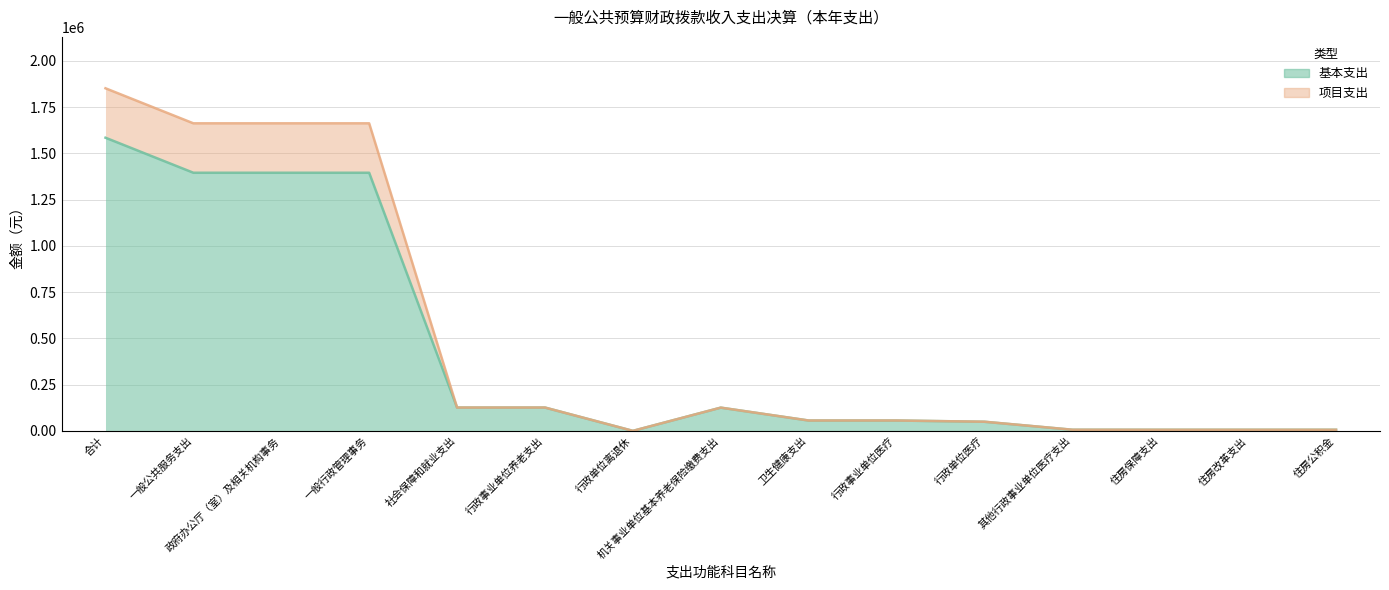

Is it true that 项目支出 equals 218742.6 at 机关事业单位基本养老保险缴费支出?

False